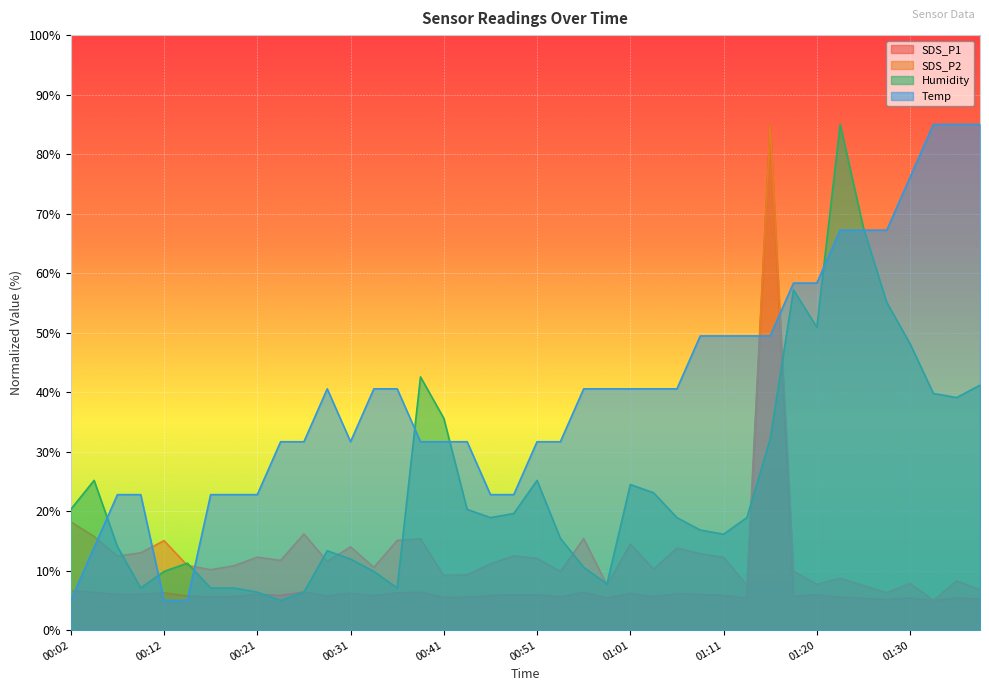

List the labels in order of SDS_P2 value, smallest first.

01:33, 01:28, 01:38, 01:25, 00:58, 01:13, 01:20, 01:30, 01:35, 01:23, 00:41, 00:44, 00:53, 01:18, 00:17, 01:03, 00:34, 00:19, 00:14, 00:46, 00:29, 00:24, 00:51, 01:11, 00:21, 00:07, 00:48, 01:08, 00:09, 01:06, 00:31, 01:01, 00:12, 00:36, 00:39, 00:56, 00:04, 00:26, 00:02, 01:16